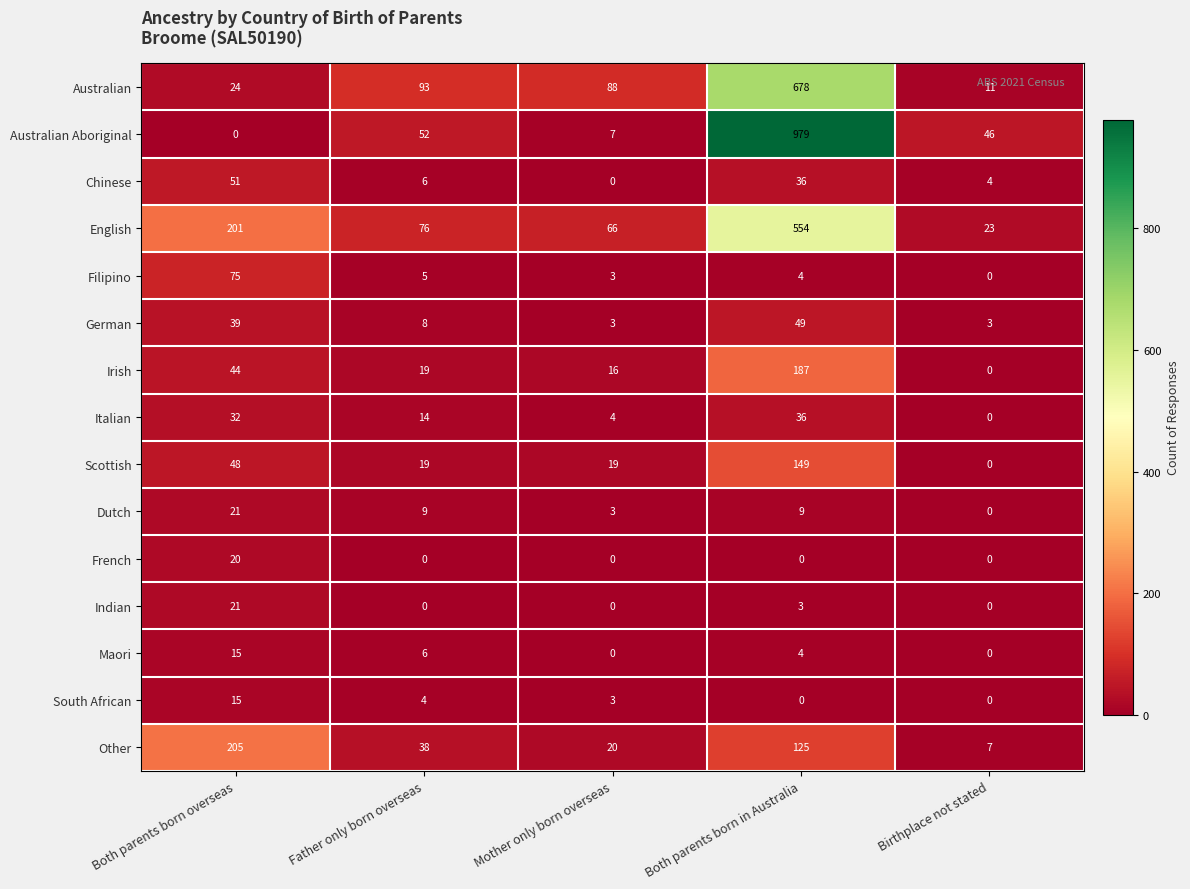

What is the highest value of the Scottish series?

149